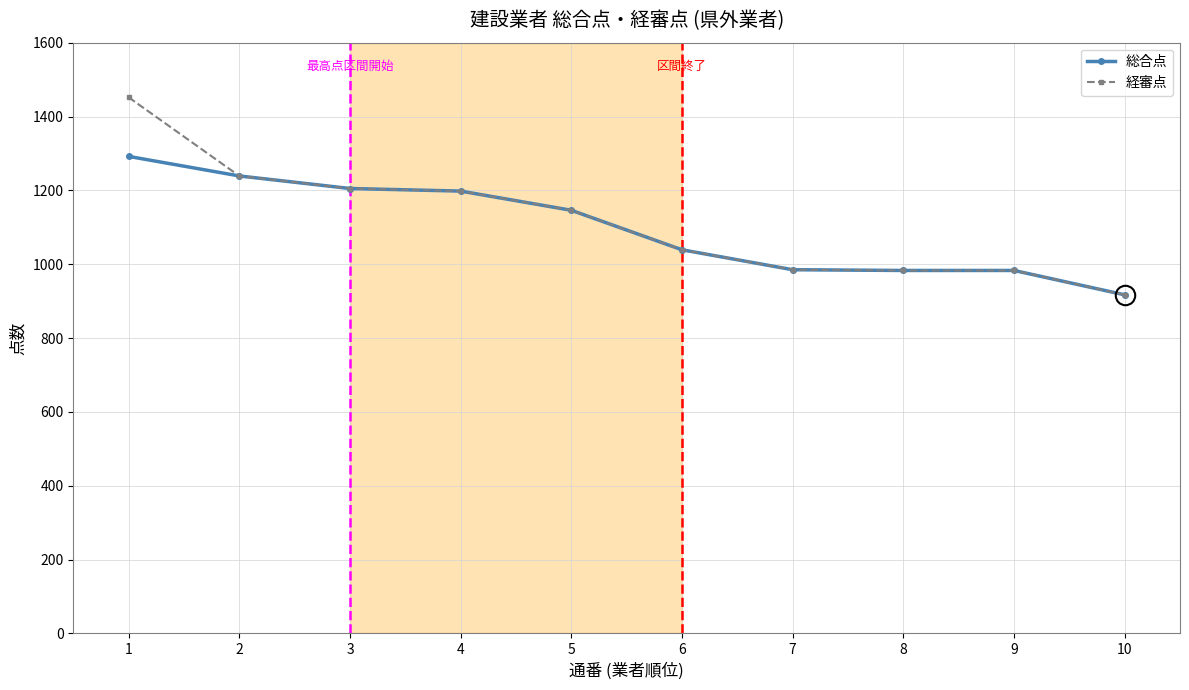

What is the value of the 総合点 point at the 1st from the left?

1292